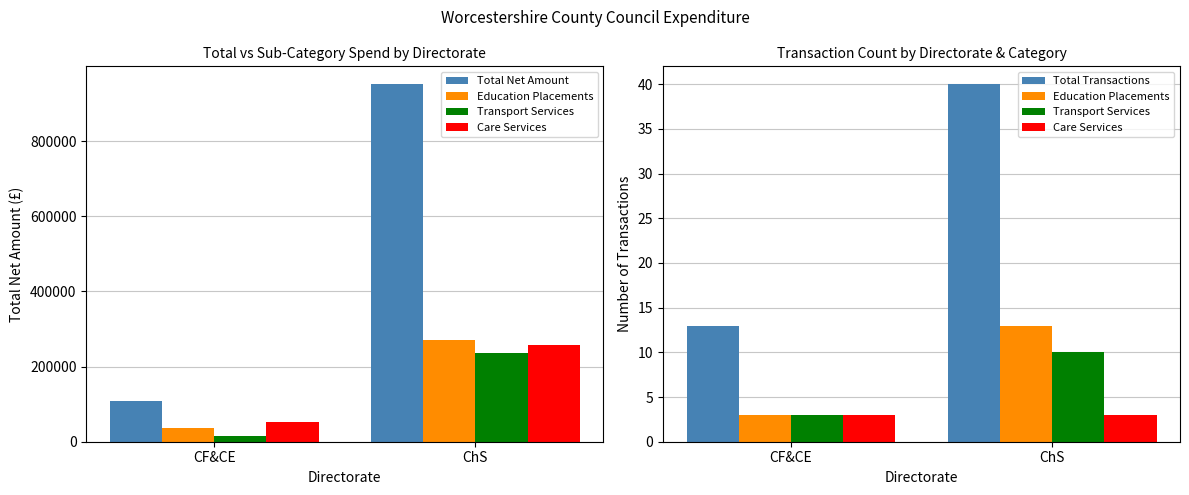

What is the label of the 1st bar from the left?

CF&CE